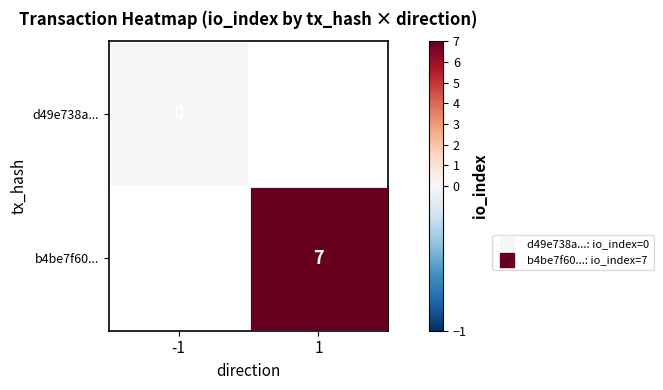

How many categories are shown in the chart?

2